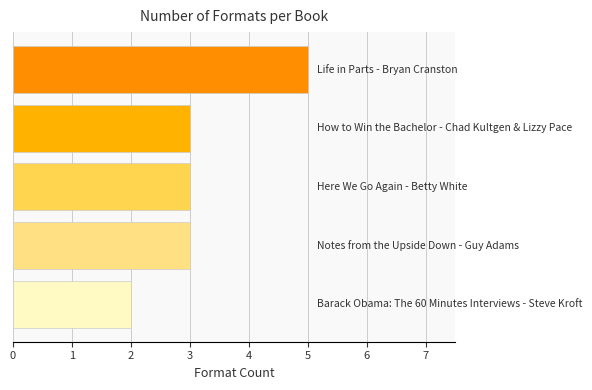

What is the sum of all values?

16